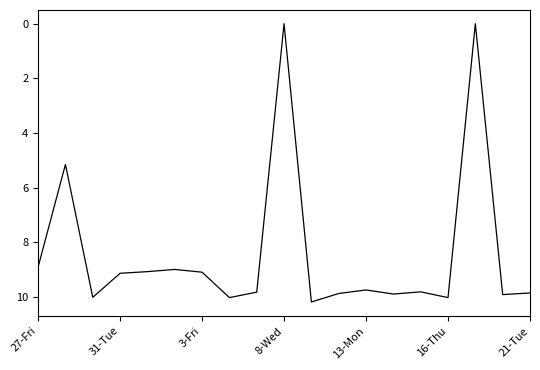

What is the difference between the maximum and minimum values?

10.2